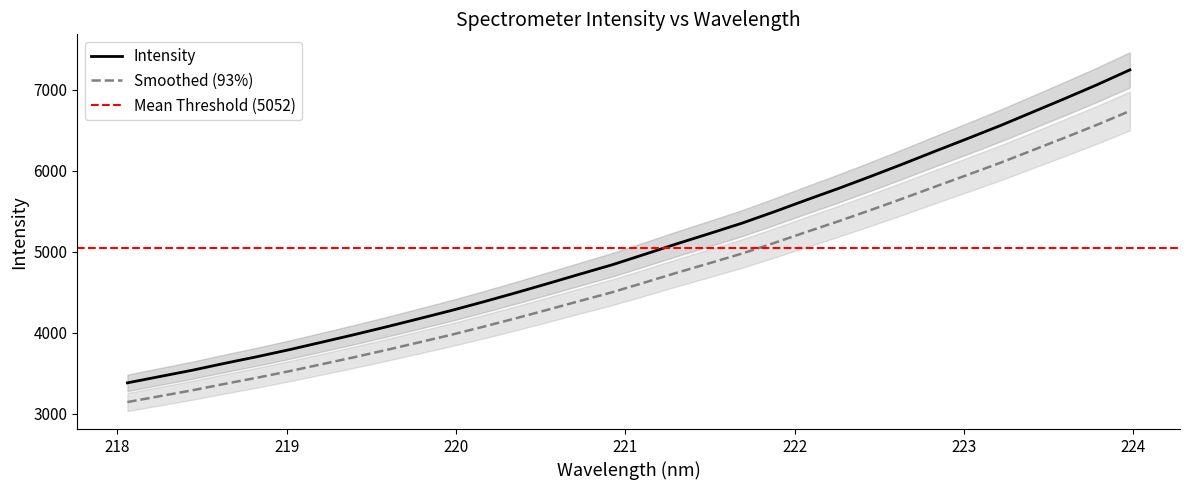

True or false: Smoothed (93%) and Intensity cross at least once.

False